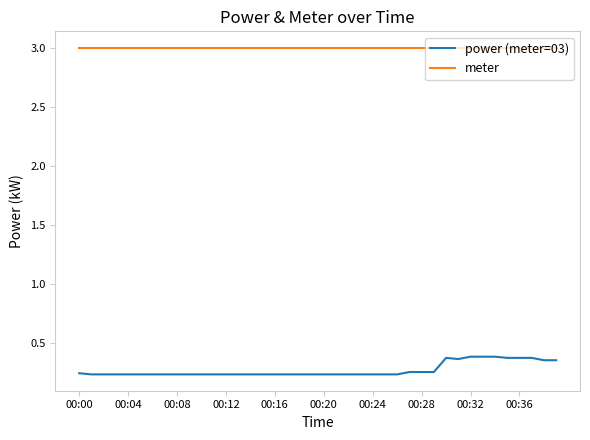

True or false: power (meter=03) and meter intersect in this chart.

False